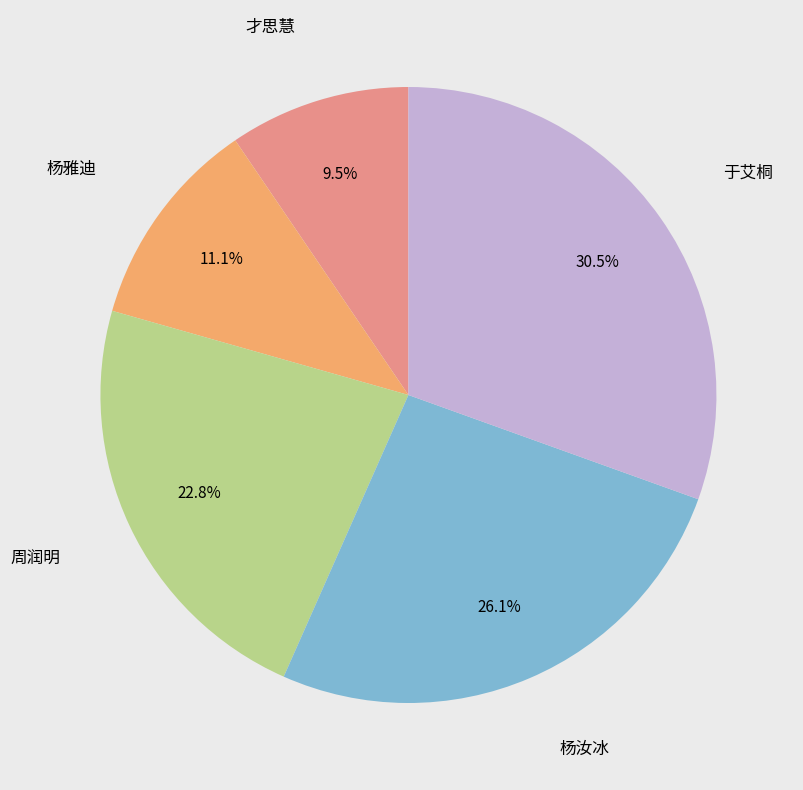

Is there a majority slice in this chart?

No